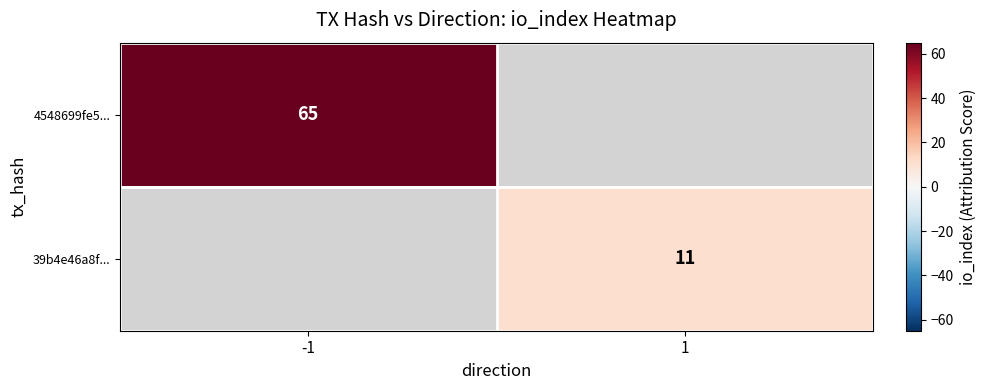

Is it true that 4548699fe5... equals 65 at -1?

True